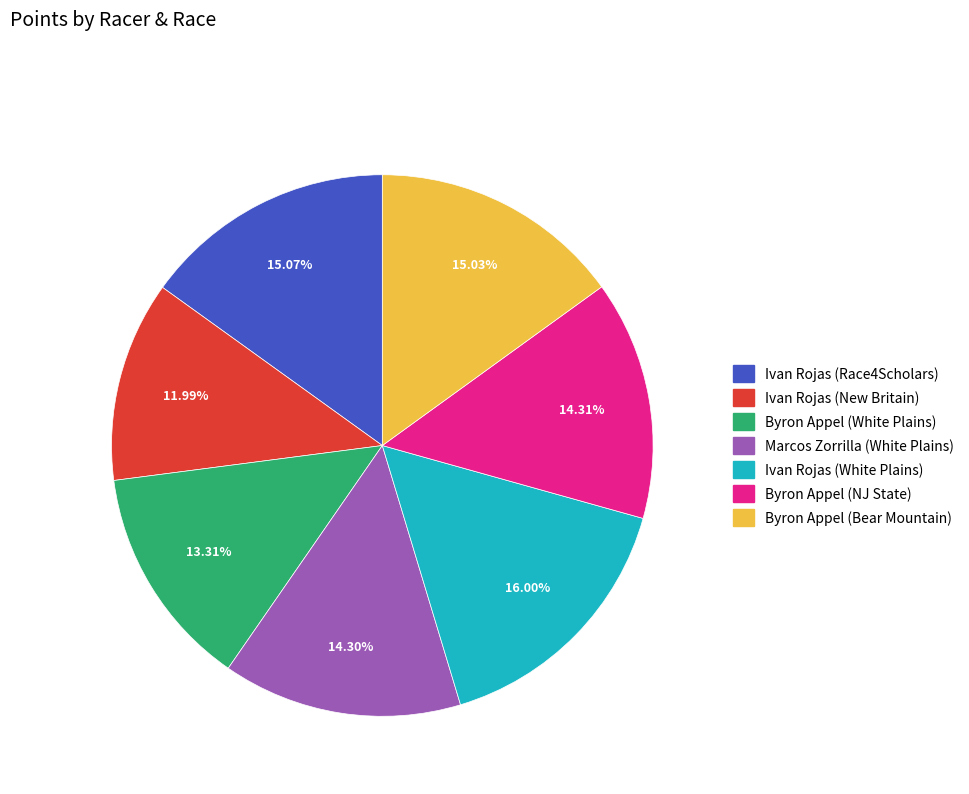

Which category has the biggest portion of the pie?

Ivan Rojas (White Plains)